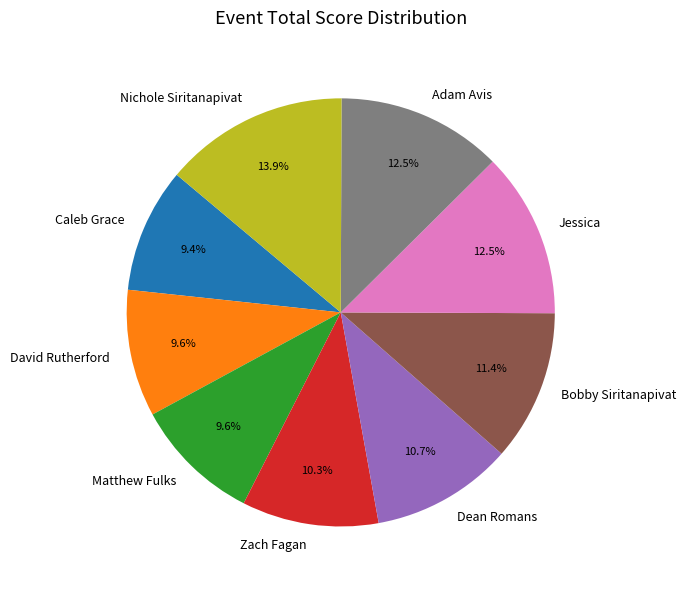

Count the number of slices in the pie.

9